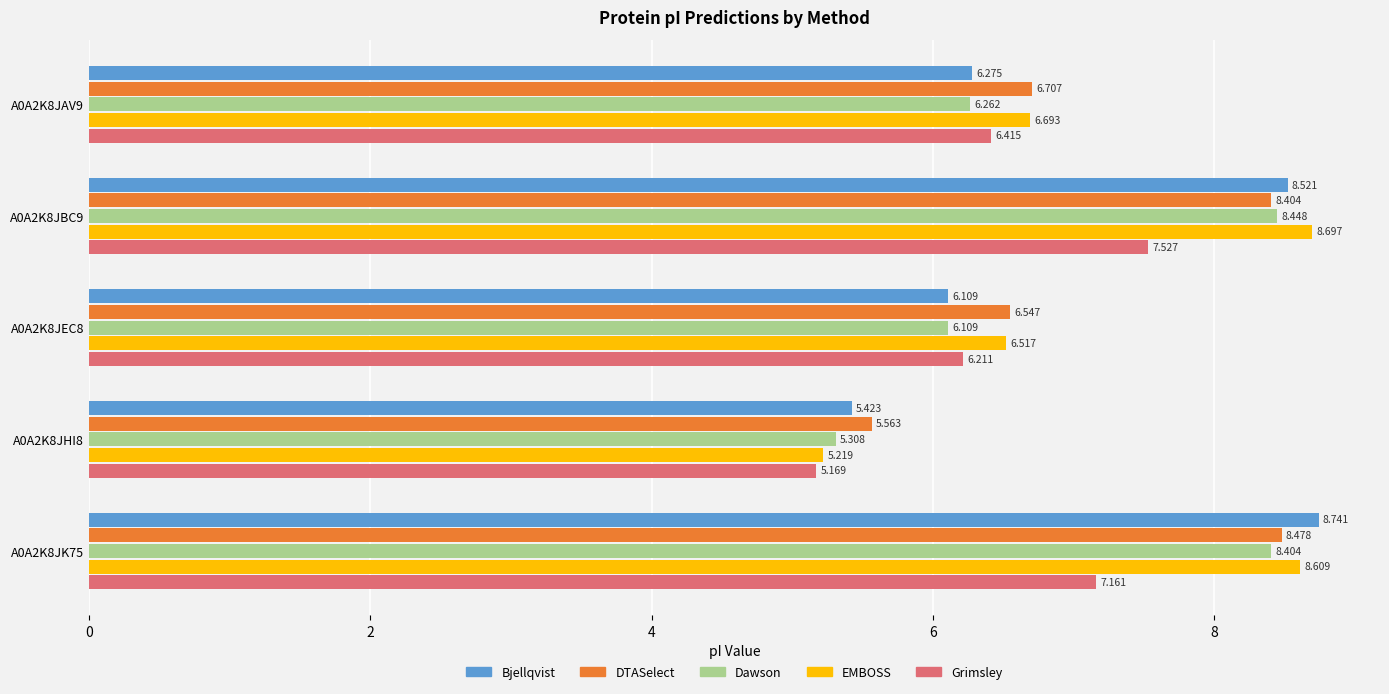

Which category has the highest value in the Grimsley series?

A0A2K8JBC9